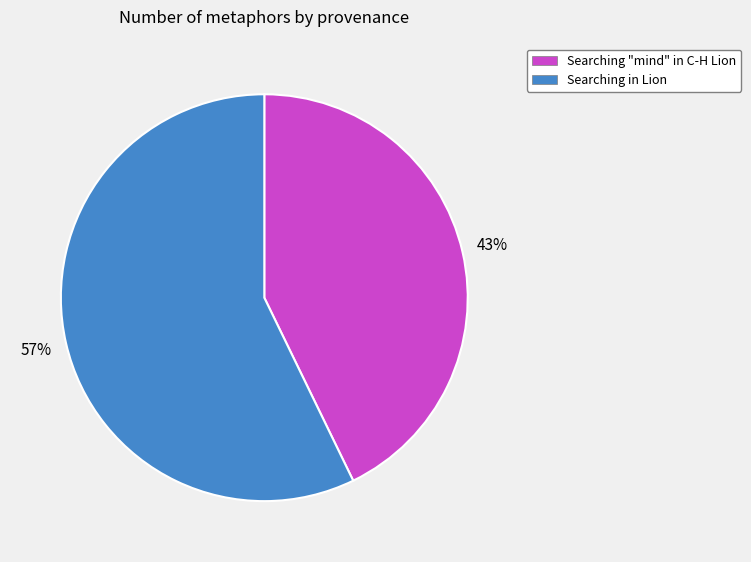

True or false: Searching "mind" in C-H Lion accounts for 54% of the total.

False